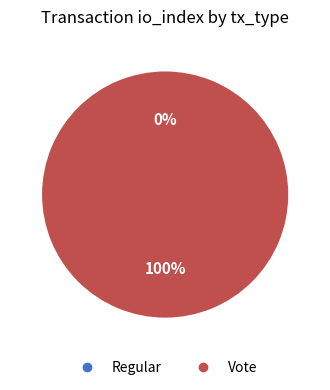

Rank the categories by value from highest to lowest.

Vote, Regular